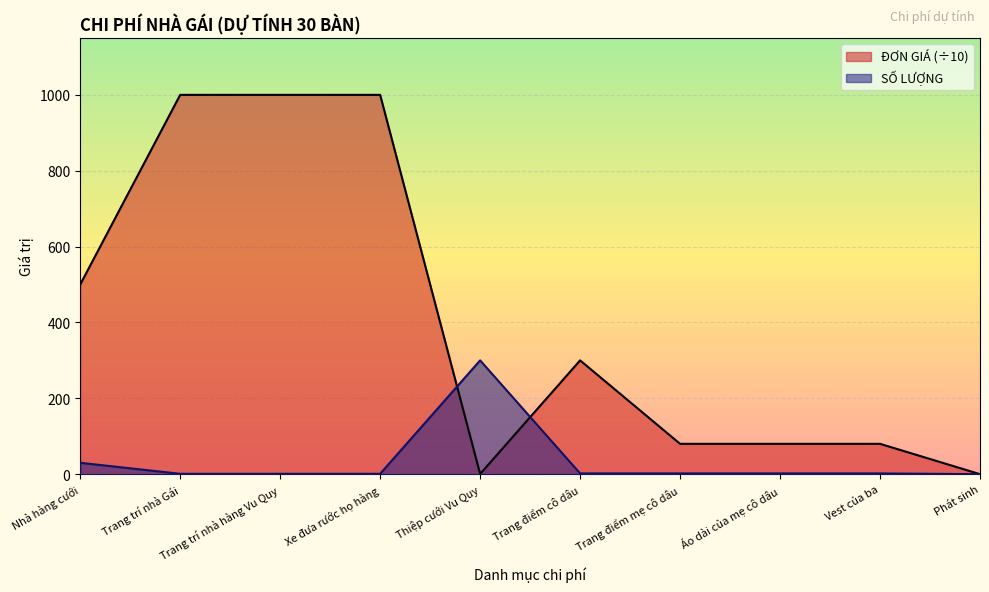

How many interior local valleys does the ĐƠN GIÁ series have?

1